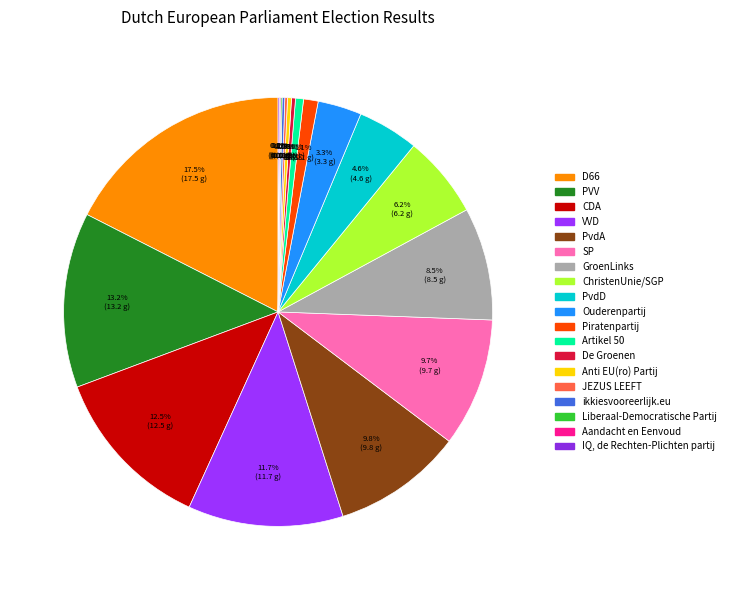

What is the change in value from ChristenUnie/SGP to Aandacht en Eenvoud?

-6.1